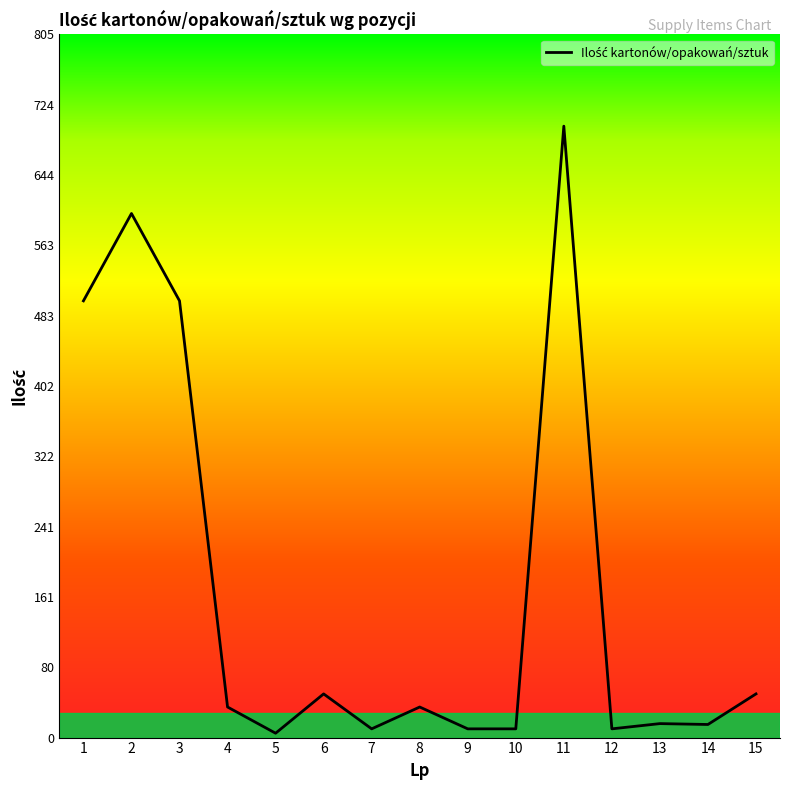

The value at 1 is 217. True or false?

False